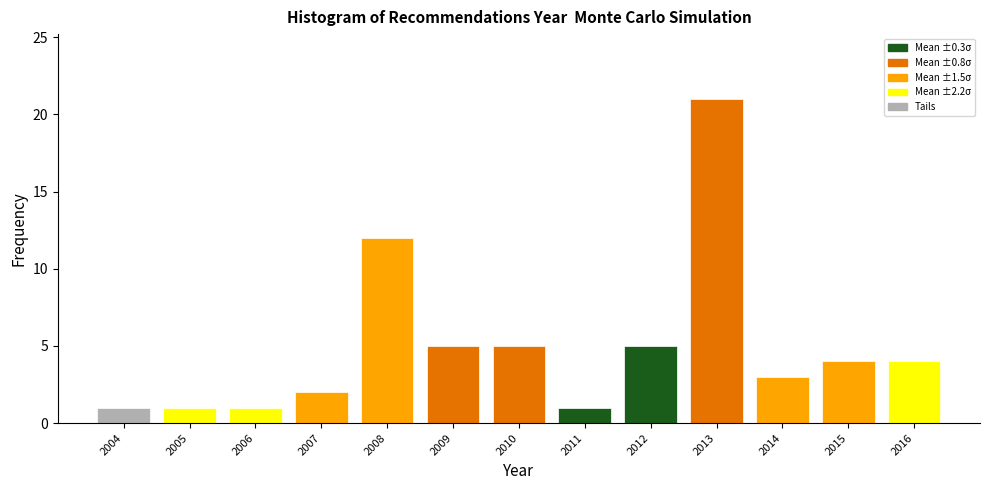

Reading left to right, transcribe this chart: for each bar, give the range it covers on the x-axis and its height. The values are not printed on the chart, so give them approximately, as read against the axis.

2003.5 to 2004.5: 1
2004.5 to 2005.5: 1
2005.5 to 2006.5: 1
2006.5 to 2007.5: 2
2007.5 to 2008.5: 12
2008.5 to 2009.5: 5
2009.5 to 2010.5: 5
2010.5 to 2011.5: 1
2011.5 to 2012.5: 5
2012.5 to 2013.5: 21
2013.5 to 2014.5: 3
2014.5 to 2015.5: 4
2015.5 to 2016.5: 4